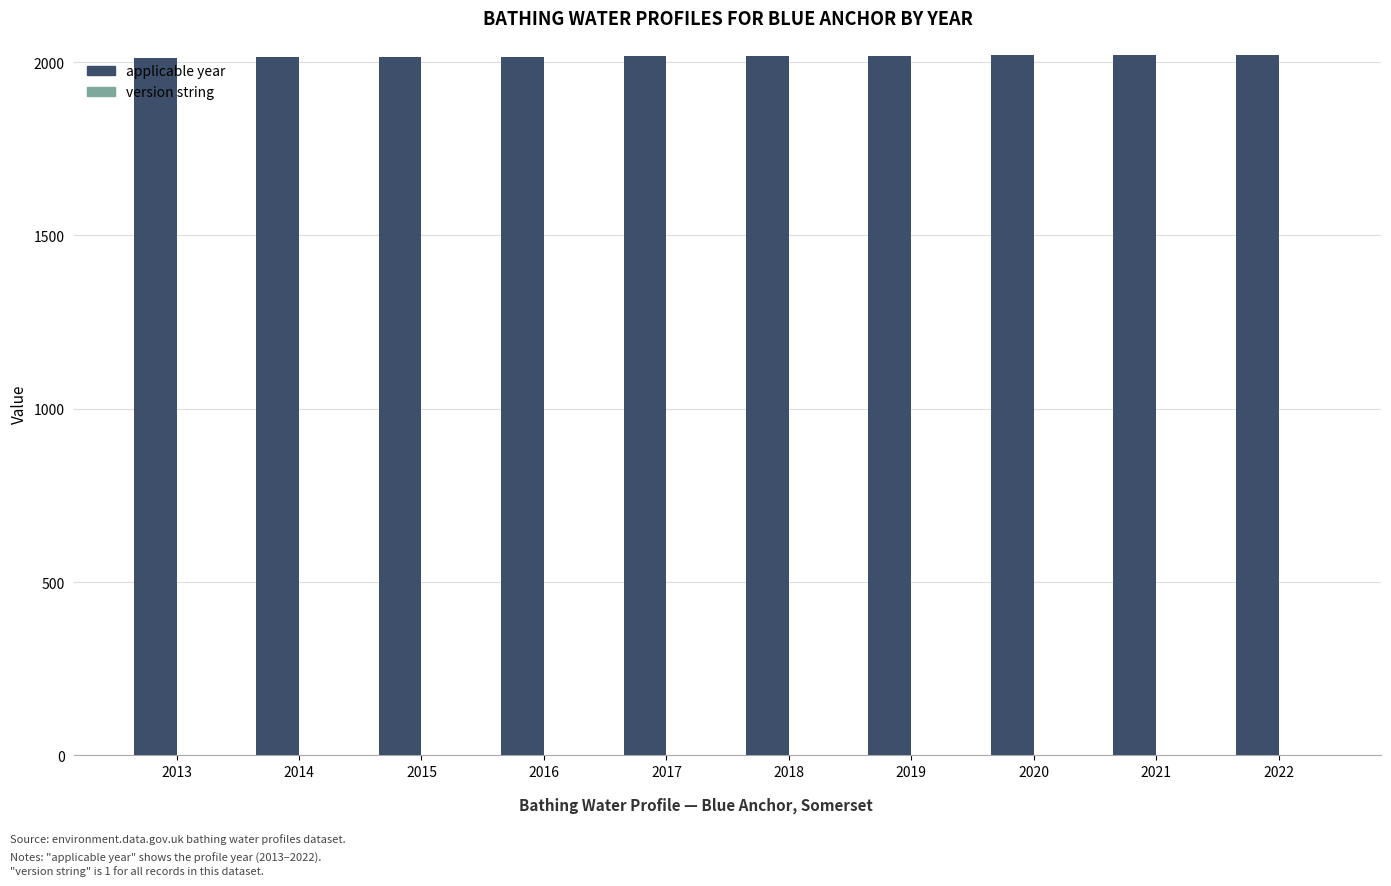

Is it true that applicable year equals 2021 at 2021?

True